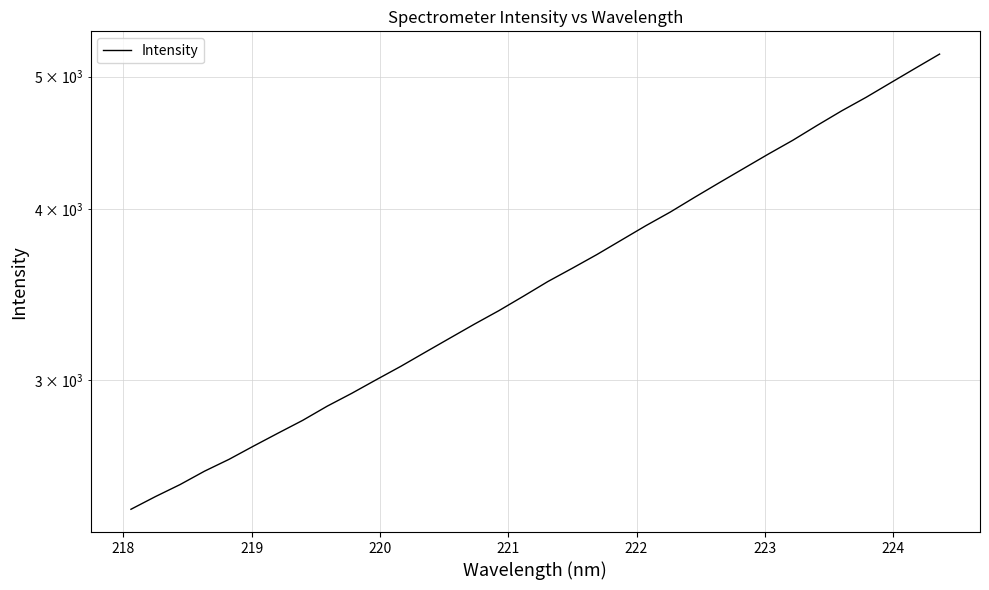

Reading left to right, list all the values displayed in this chart.

2413.8	2466.0	2516.2	2573.7	2625.6	2684.9	2744.0	2803.5	2871.3	2934.0	3001.9	3070.3	3144.2	3219.4	3296.1	3371.8	3454.7	3541.3	3621.8	3705.8	3797.1	3890.5	3981.0	4081.6	4182.5	4284.4	4388.7	4492.0	4606.5	4720.5	4829.4	4948.6	5070.3	5193.7